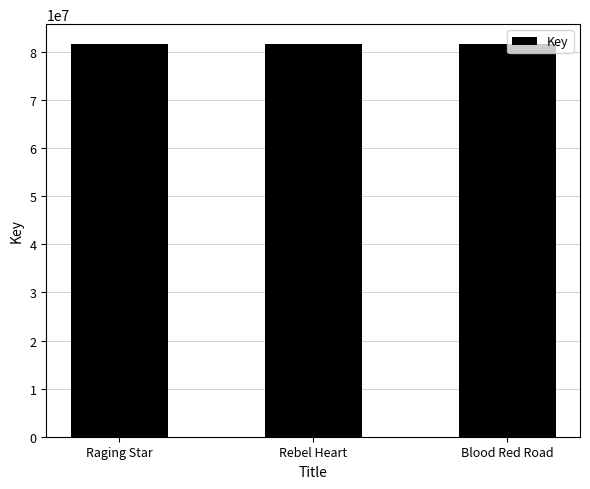

The value at Blood Red Road is 16337547. True or false?

False